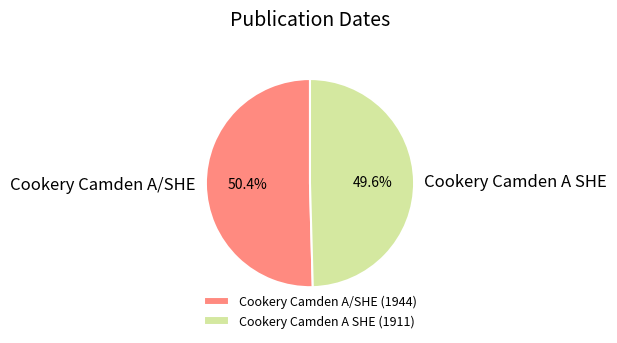

Between Cookery Camden A/SHE and Cookery Camden A SHE, which is larger?

Cookery Camden A/SHE